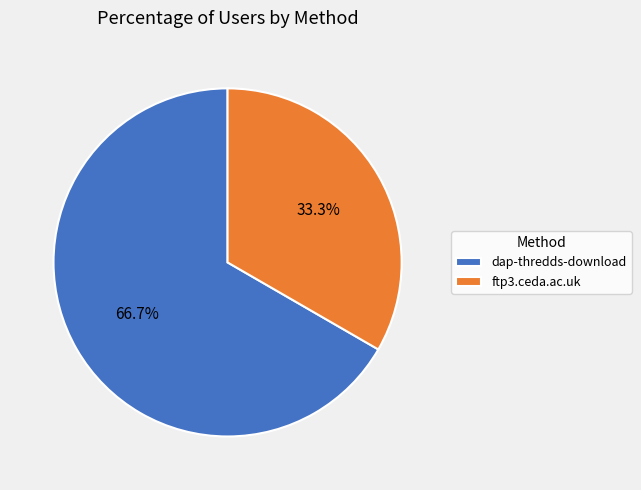

Approximately how many times larger is the value at ftp3.ceda.ac.uk compared to dap-thredds-download?

0.5